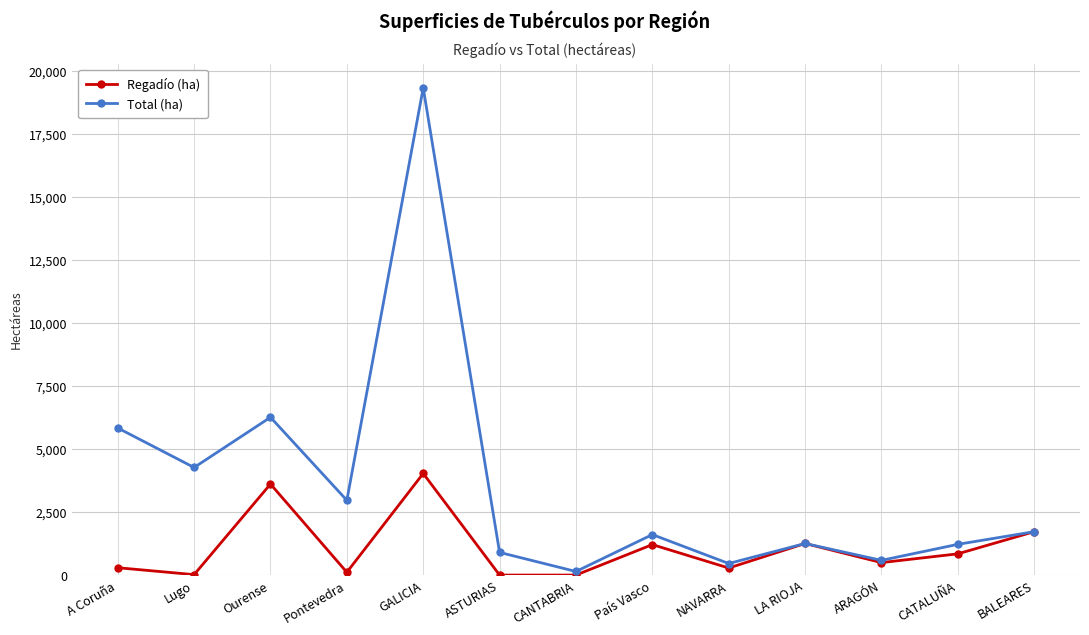

What is the sum of the Total (ha) values at País Vasco and Ourense?

7874